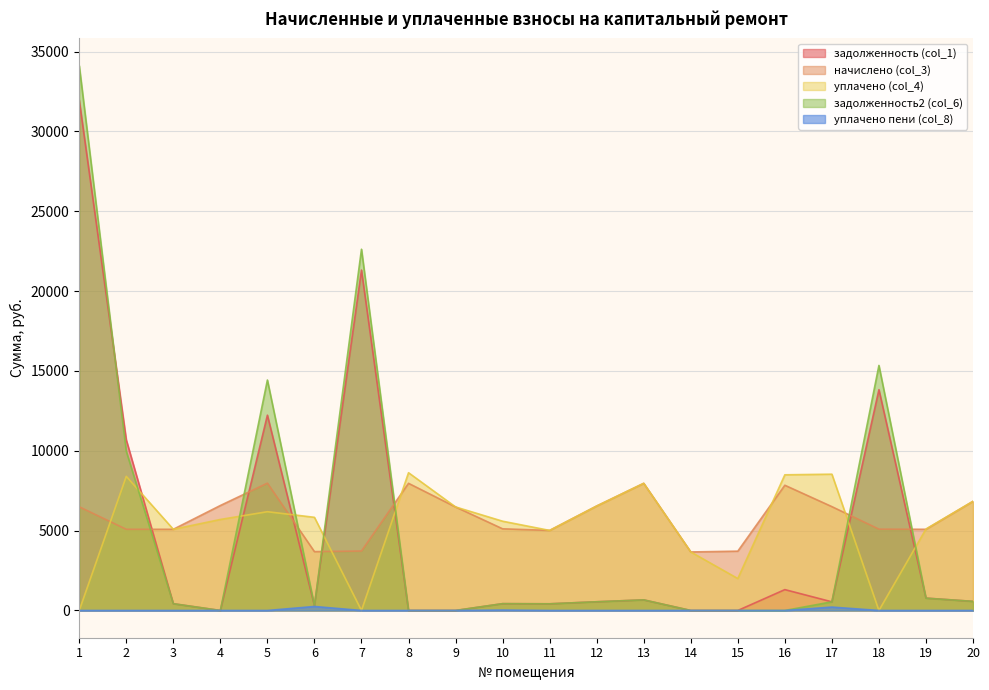

Which series has the largest total across all categories?

начислено (col_3)